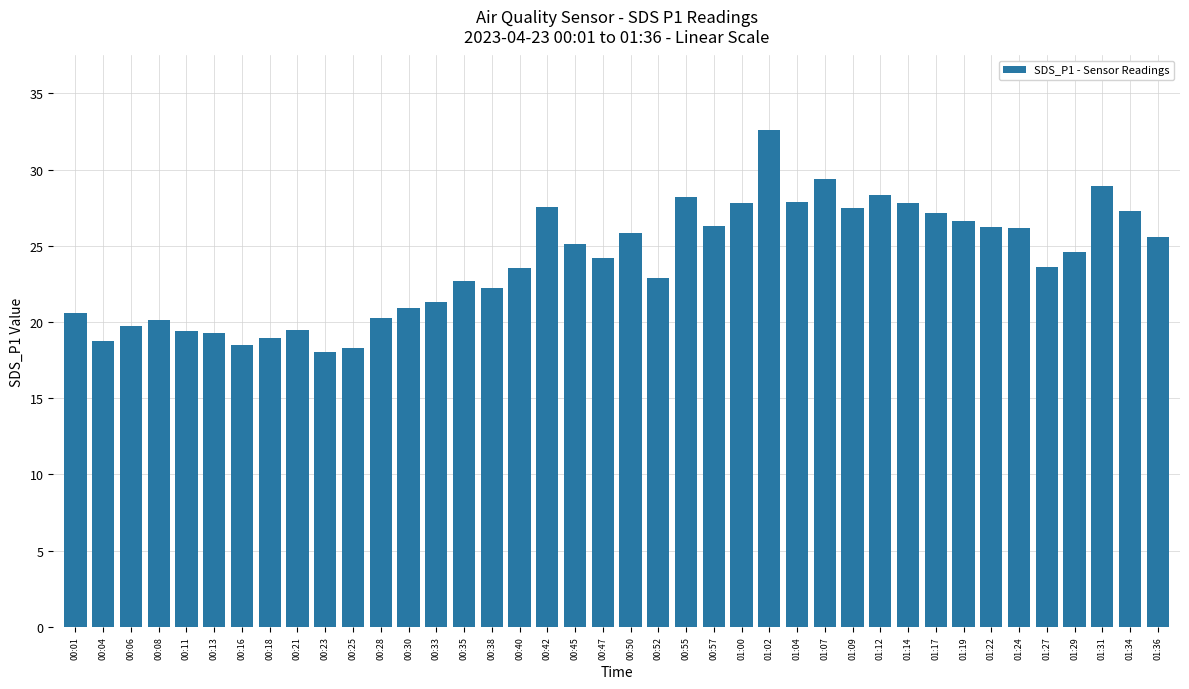

The value at 00:11 is 19.4. True or false?

True